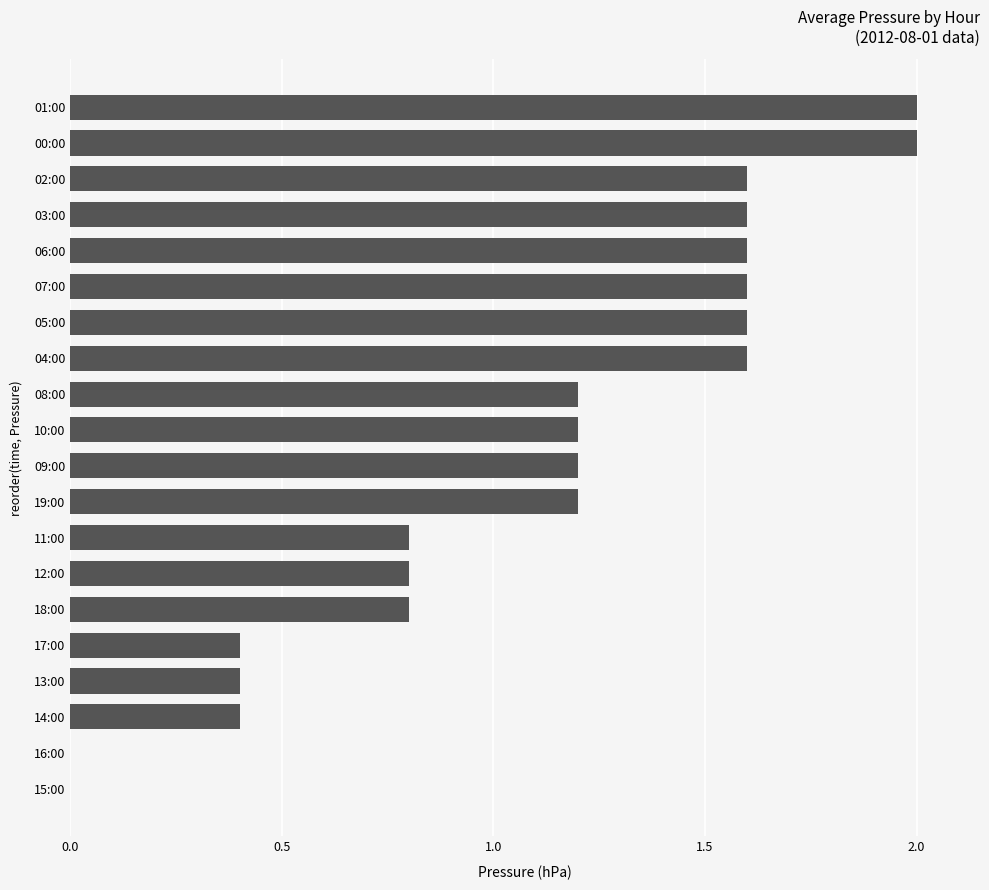

True or false: the data shows 1.6 at 05:00.

True